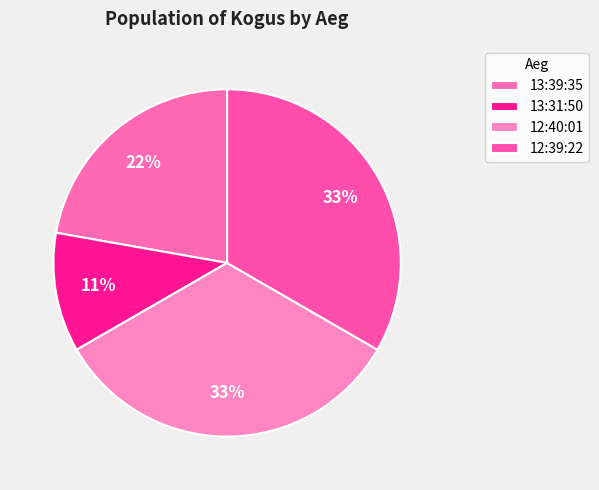

Is 13:39:35 the majority of the pie?

No